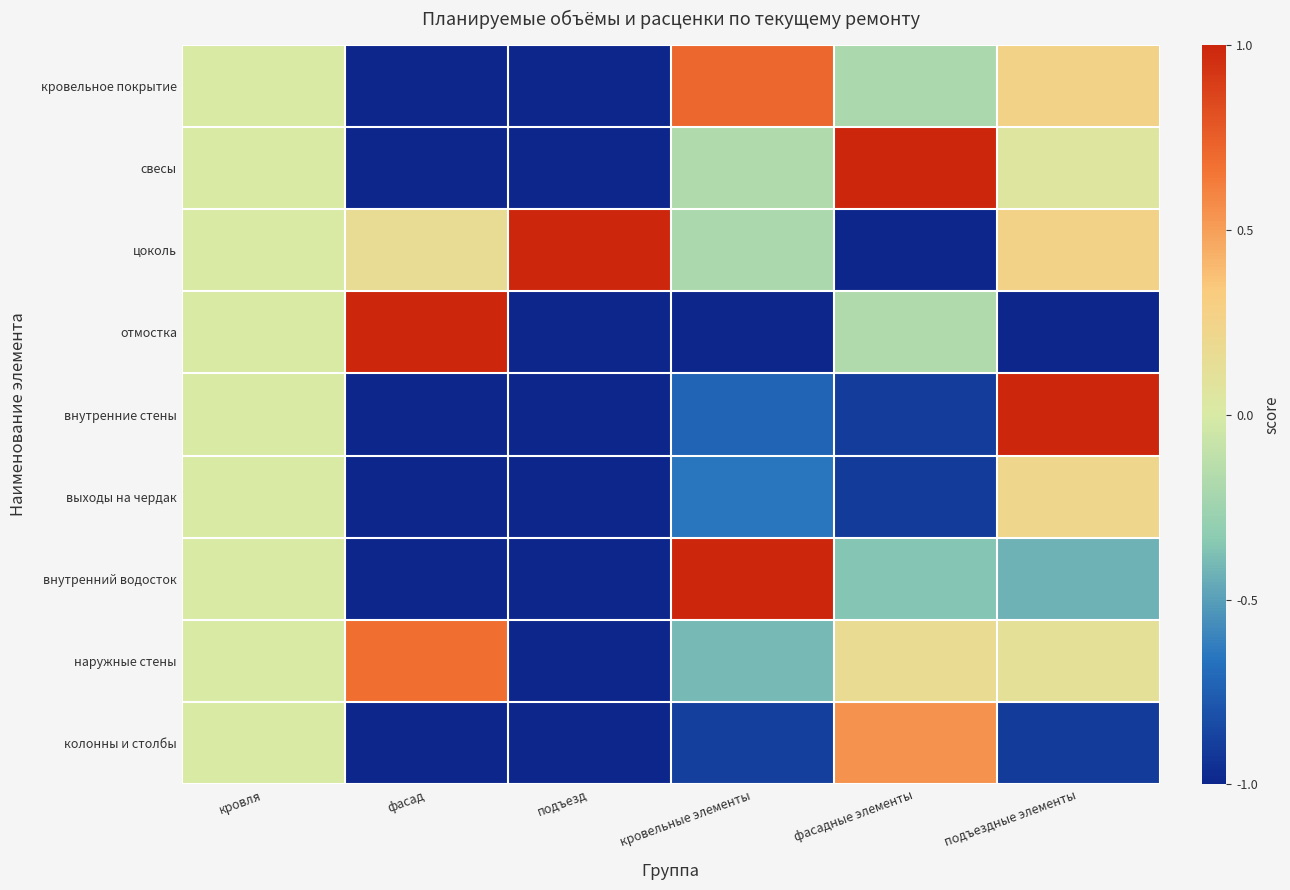

Between кровля and кровельные элементы, which series saw the biggest shift?

отмостка